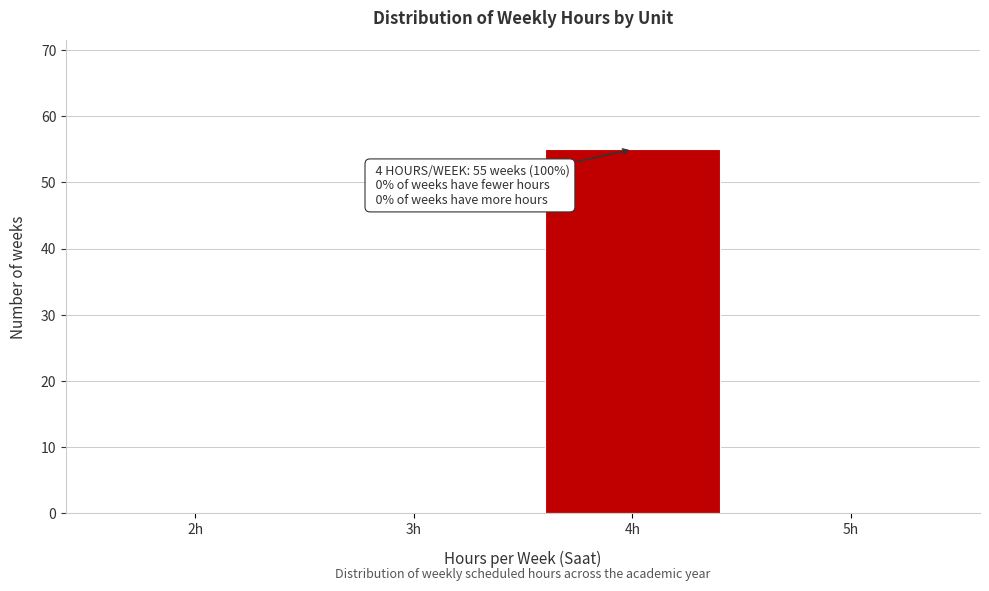

Reading right to left, list all the values displayed in this chart.

5h=0	4h=55	3h=0	2h=0